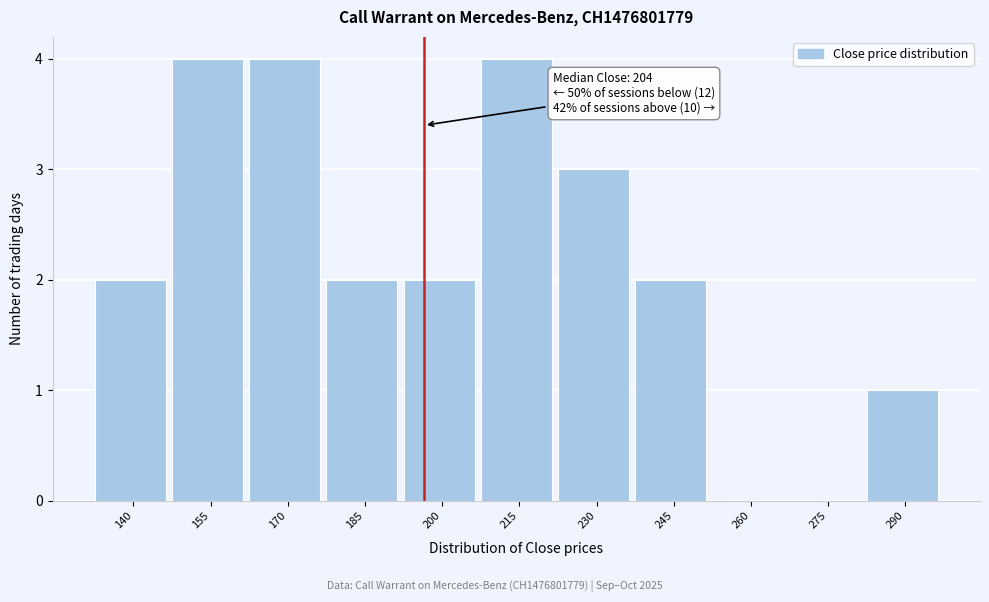

Reading left to right, transcribe all the data shown in this chart.

140=2	155=4	170=4	185=2	200=2	215=4	230=3	245=2	260=0	275=0	290=1